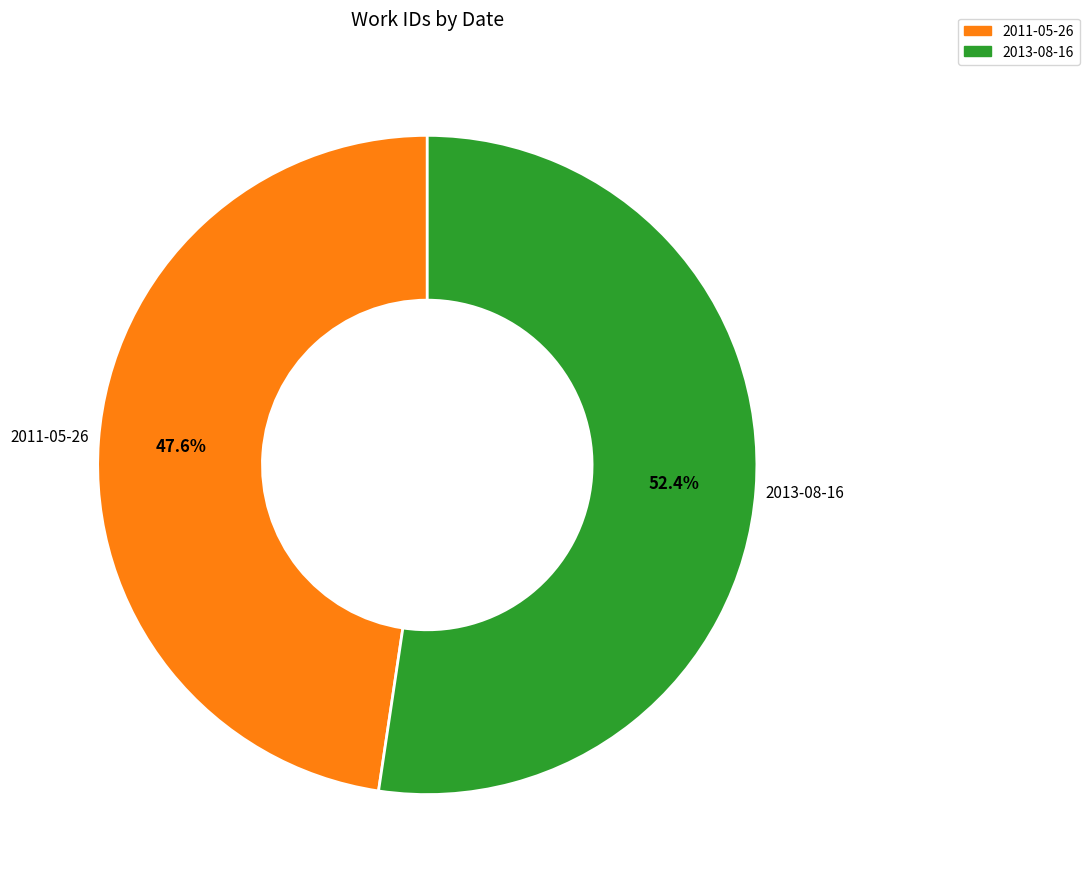

Do 2011-05-26 and 2013-08-16 together represent more than half of the pie?

Yes